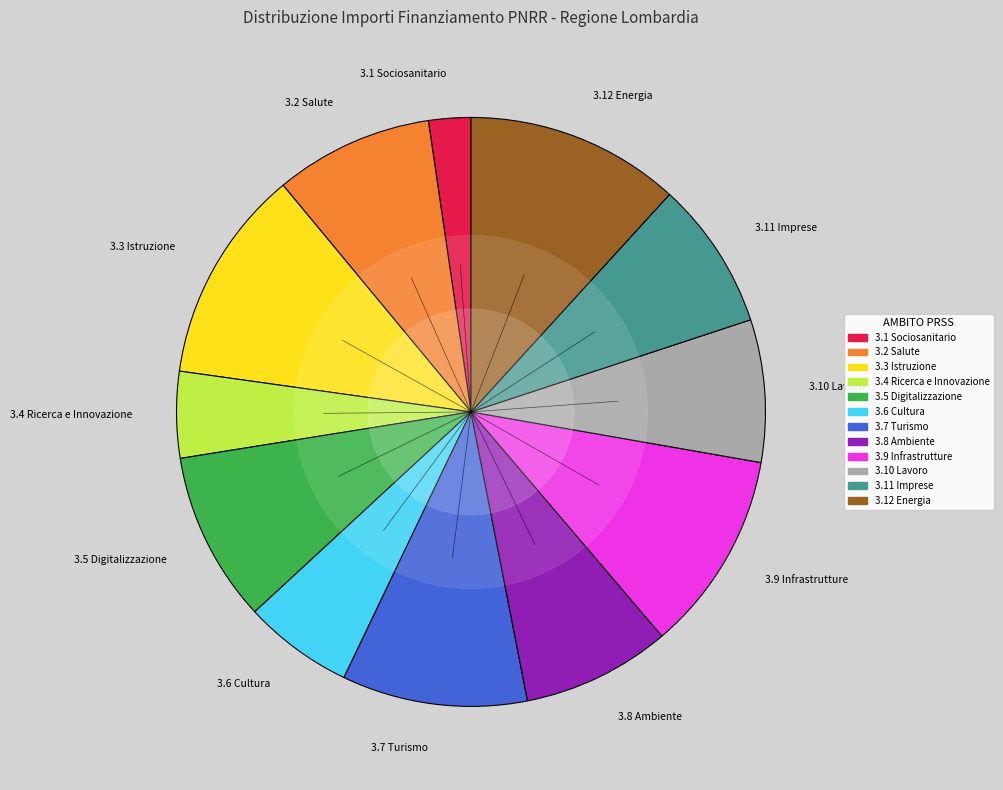

What is the ratio of the value at 3.2 Salute to the value at 3.4 Ricerca e Innovazione?

1.8